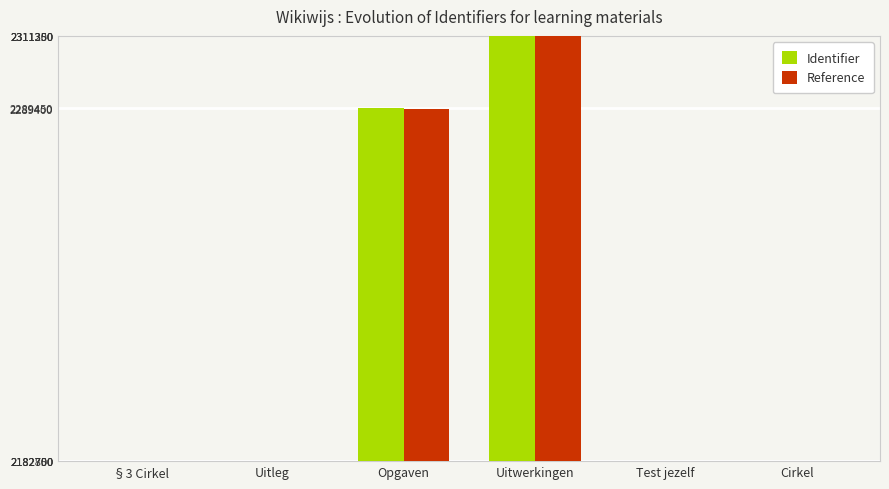

At how many categories does at least one series exceed 2280121?

2